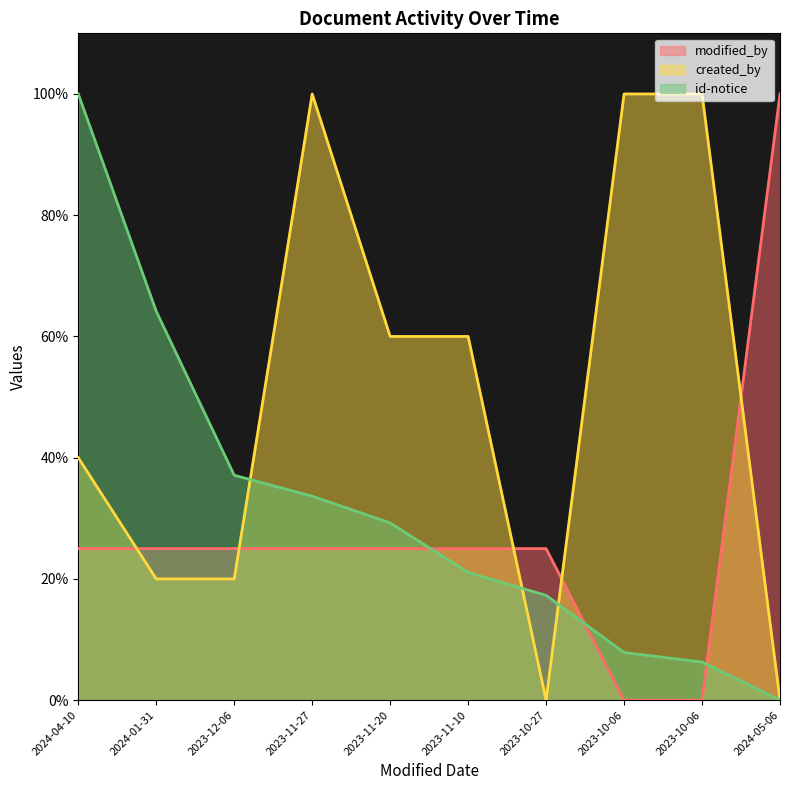

How many values in modified_by are above zero?

8